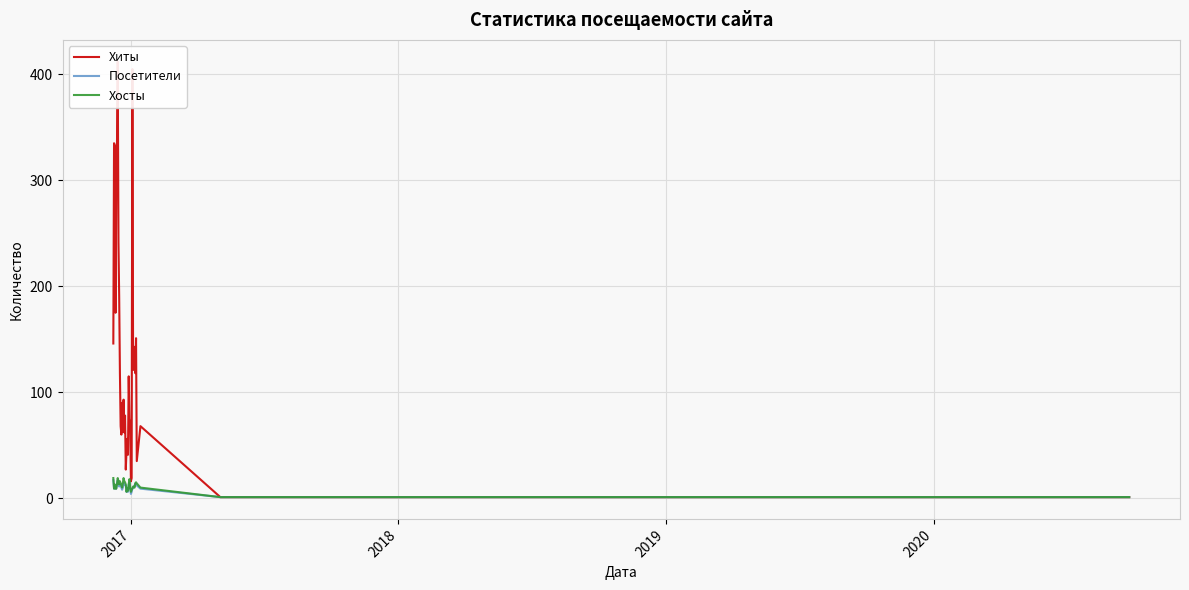

What is the maximum value for Хосты?

19